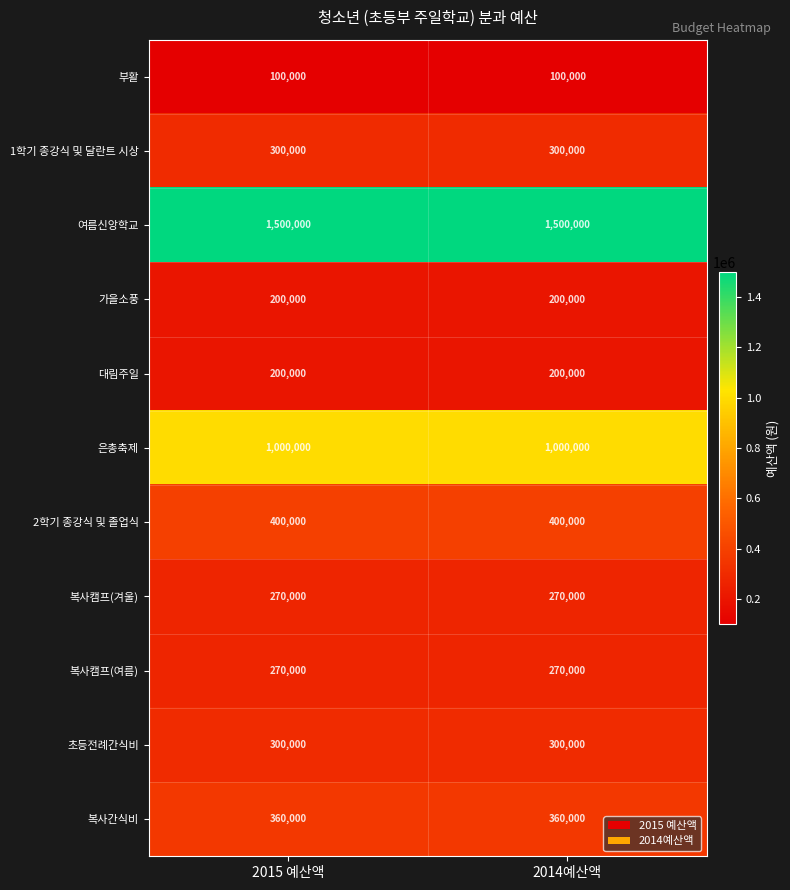

Reading left to right, extract all data points from this chart.

부활: 2015 예산액=100000	2014예산액=100000
1학기 종강식 및 달란트 시상: 2015 예산액=300000	2014예산액=300000
여름신앙학교: 2015 예산액=1500000	2014예산액=1500000
가을소풍: 2015 예산액=200000	2014예산액=200000
대림주일: 2015 예산액=200000	2014예산액=200000
은총축제: 2015 예산액=1000000	2014예산액=1000000
2학기 종강식 및 졸업식: 2015 예산액=400000	2014예산액=400000
복사캠프(겨울): 2015 예산액=270000	2014예산액=270000
복사캠프(여름): 2015 예산액=270000	2014예산액=270000
초등전례간식비: 2015 예산액=300000	2014예산액=300000
복사간식비: 2015 예산액=360000	2014예산액=360000